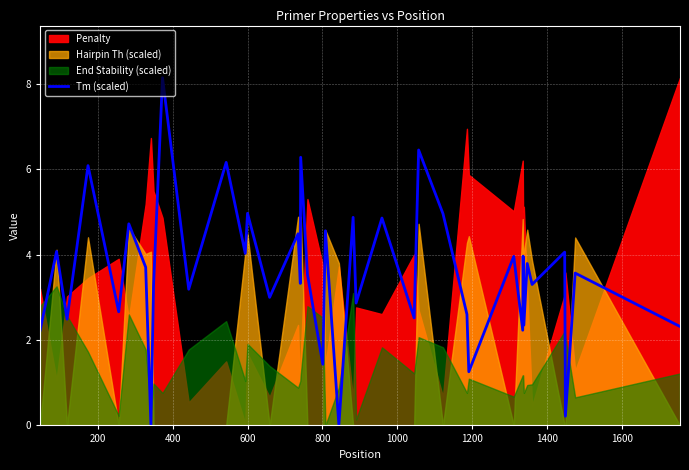

The chart shows a value of 2.6 at 27. True or false?

False